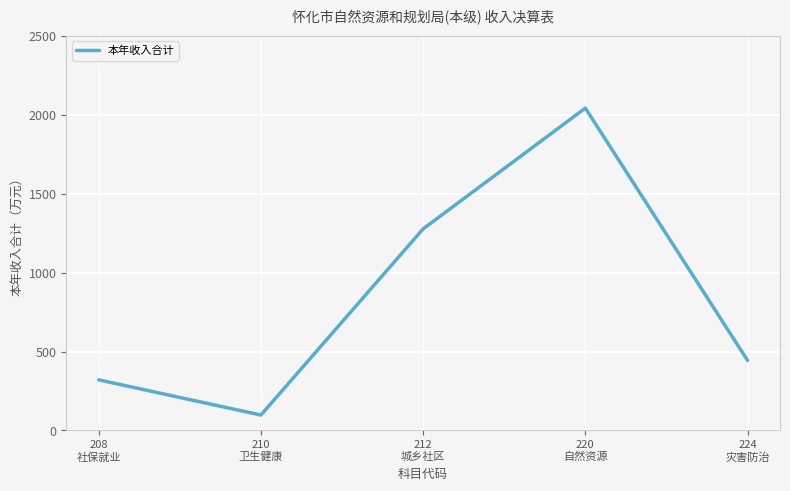

What is the smallest value displayed?

97.3